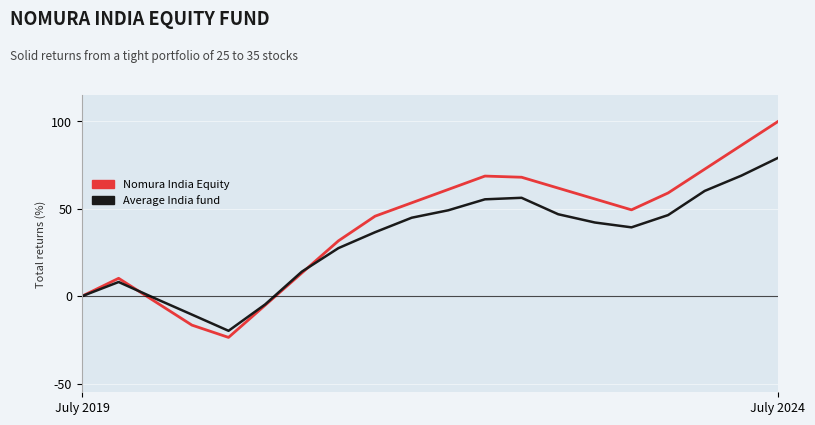

What is the maximum value shown in the chart?

100.0